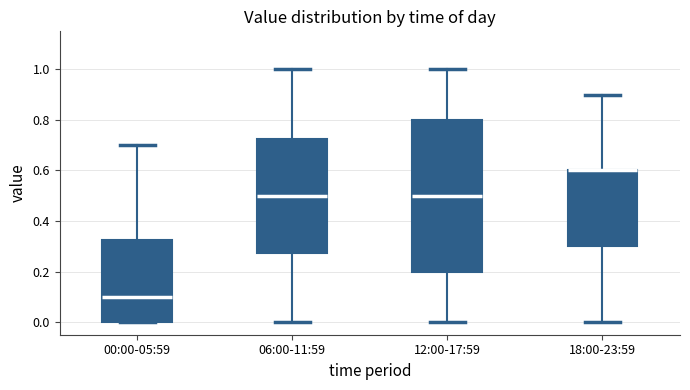

Reading left to right, transcribe this box plot: for each box, give where its median line is, the range the box spans, and where its two whiskers end, as read against the y-axis. The values are not printed on the chart, so give them approximately, as read against the axis.

00:00-05:59: median 0.10, box 0.00 to 0.32, whiskers 0.00 to 0.70
06:00-11:59: median 0.50, box 0.28 to 0.72, whiskers 0.00 to 1.00
12:00-17:59: median 0.50, box 0.20 to 0.80, whiskers 0.00 to 1.00
18:00-23:59: median 0.60 (drawn on the box's upper edge), box 0.30 to 0.60, whiskers 0.00 to 0.90